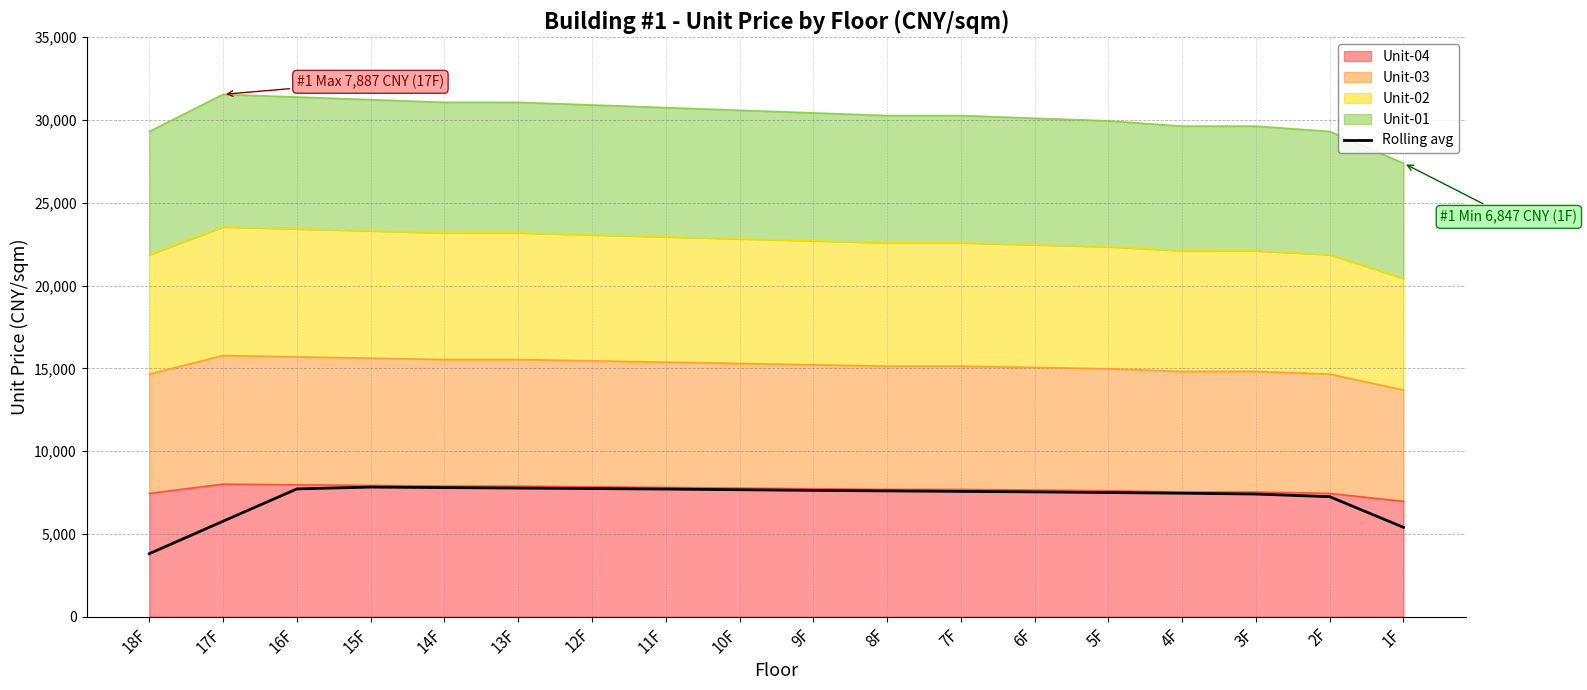

Which has a higher value, 3F or 7F?

7F